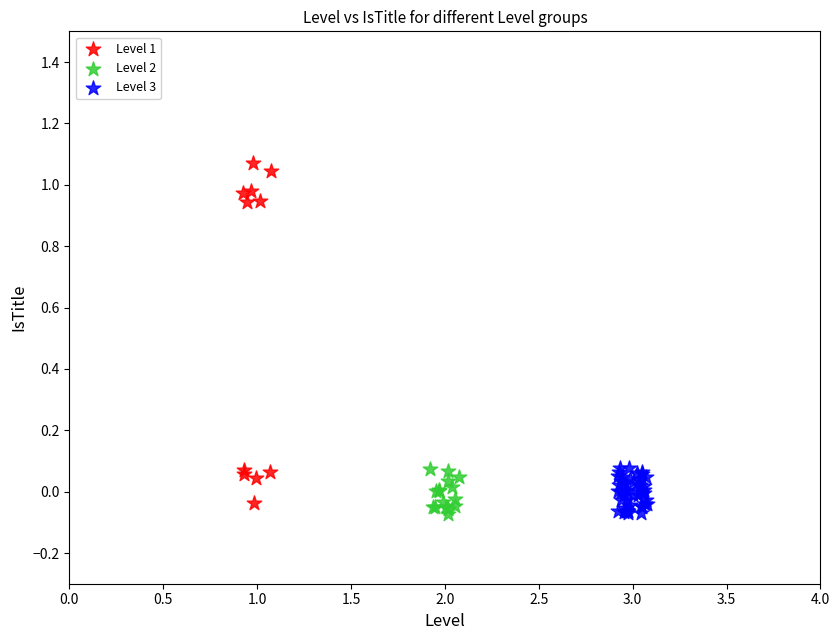

Which series contains the highest Y value?

Level 1